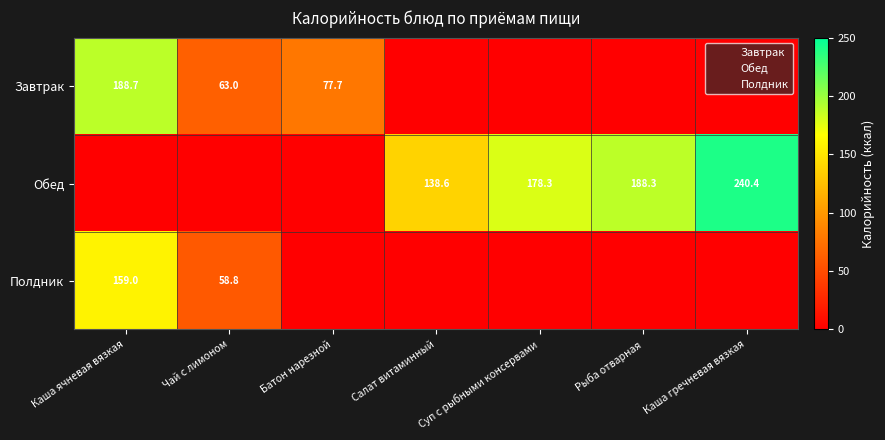

At which category is the sum across all series the highest?

Каша ячневая вязкая